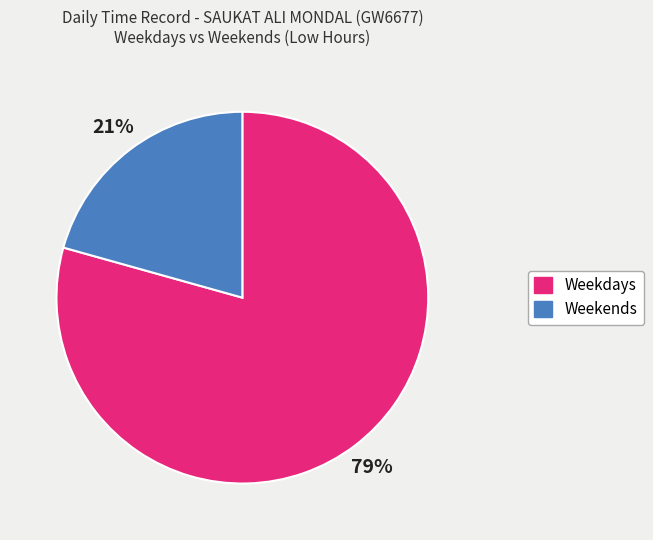

What percentage is the Weekends slice, to the nearest percent?

21%